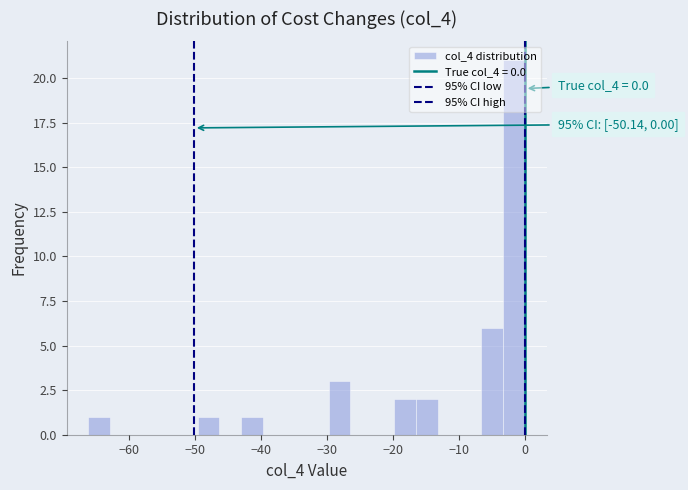

Around what value on the x-axis is the tallest bar? Give the approximate position of its centre, as read against the axis.

-2